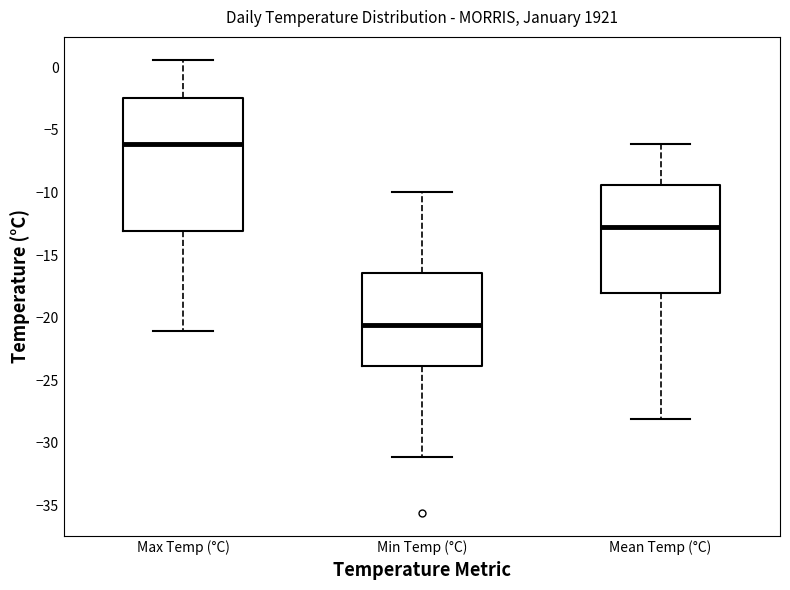

Where does the upper whisker of the box for Min Temp (°C) end on the y-axis? The values are not printed on the chart, so give them approximately, as read against the axis.

-10.0